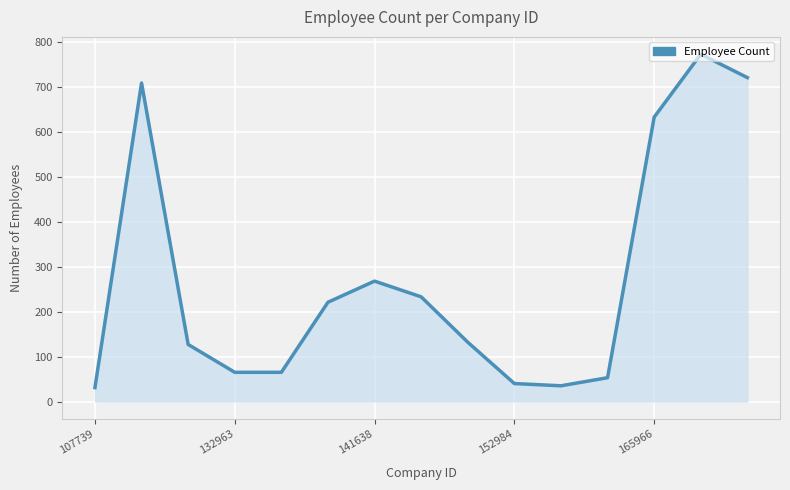

Reading left to right, list all the values displayed in this chart.

31	709	127	65	65	221	268	233	132	40	35	53	633	773	721